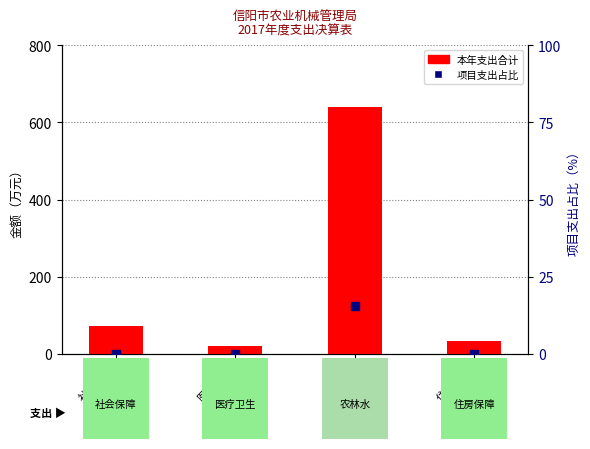

Which series has the largest total across all categories?

本年支出合计